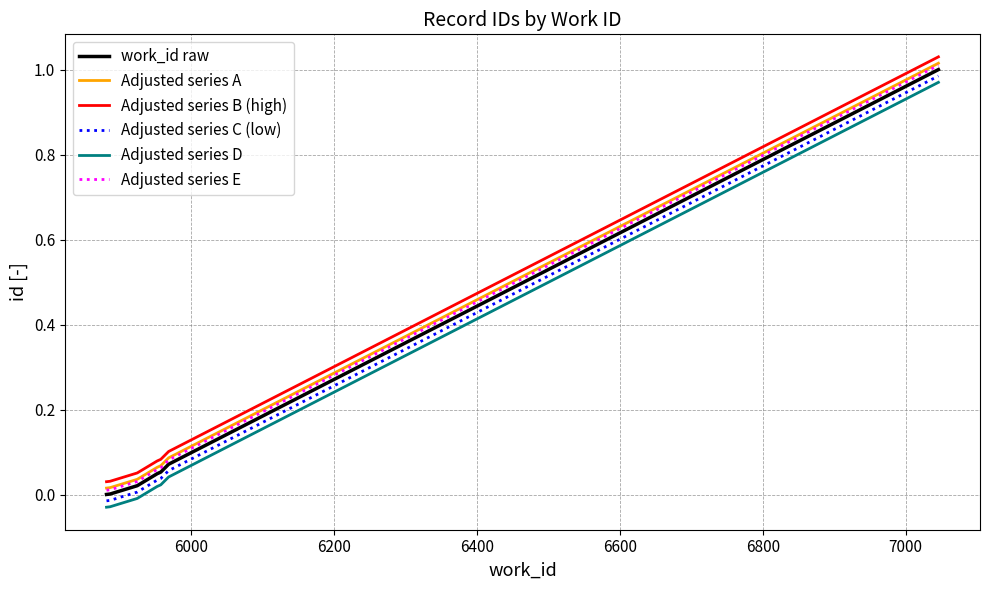

True or false: Adjusted series B (high) and Adjusted series D cross at least once.

False